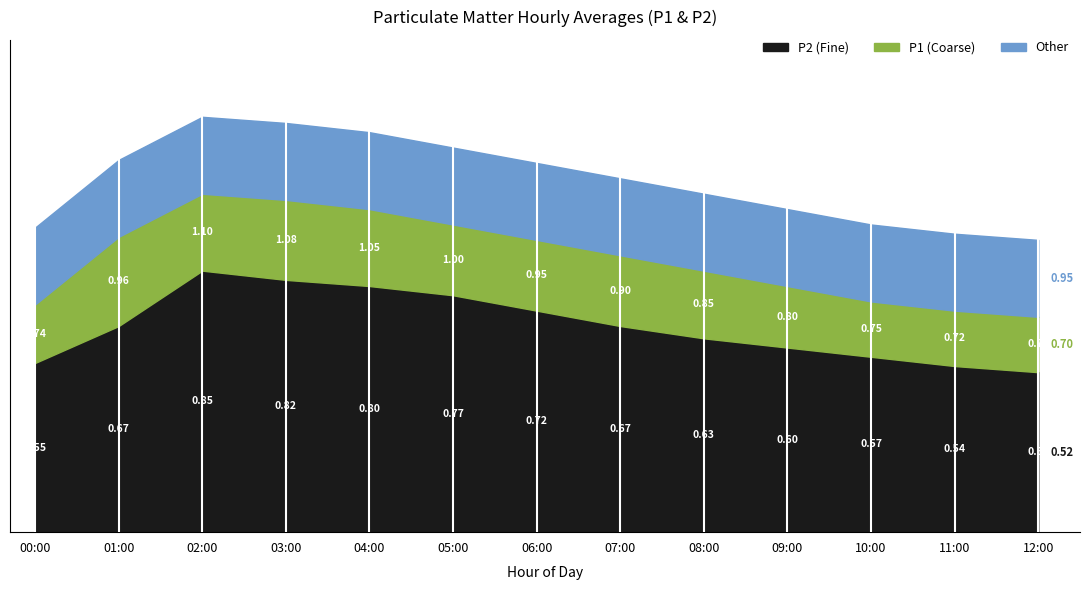

What is the value of the P2 point at the 2nd from the left?

0.7